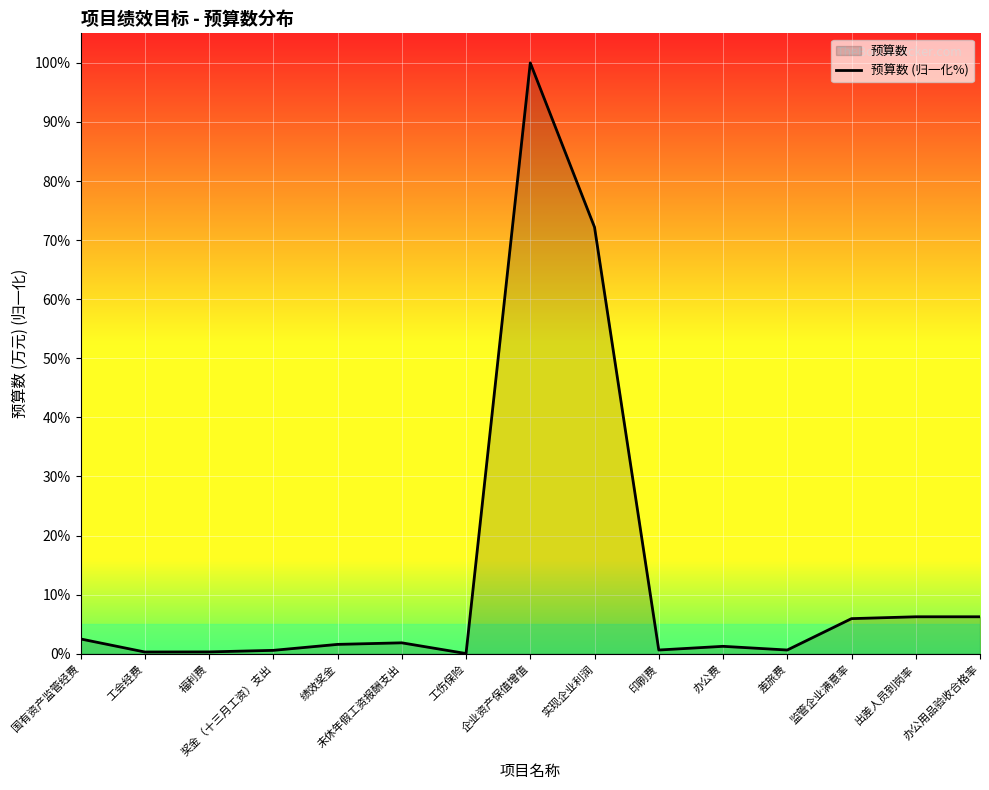

Which label corresponds to the smallest value in the chart?

工伤保险